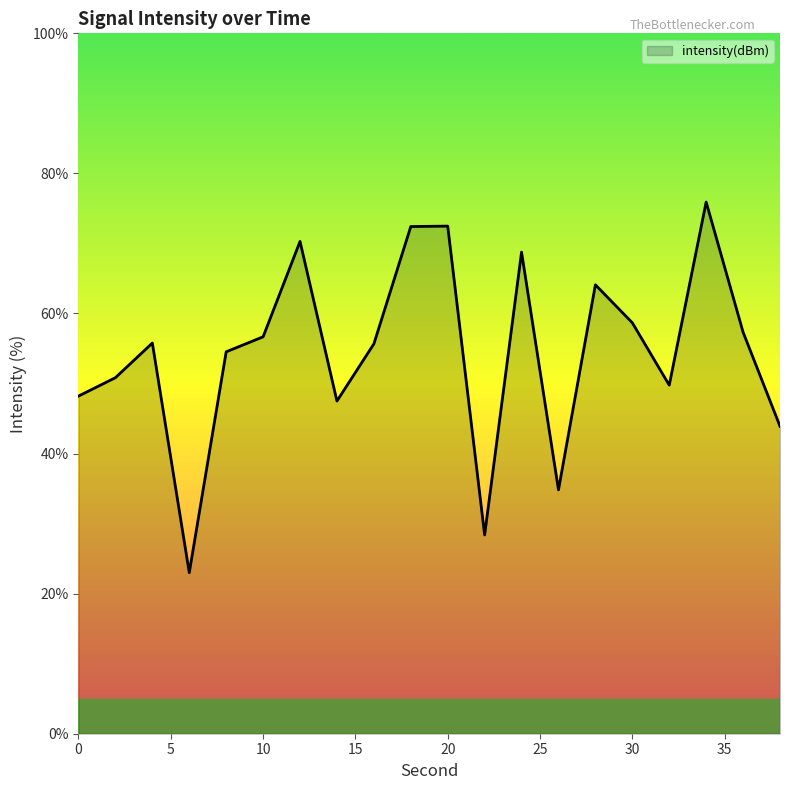

What is the difference between the maximum and minimum values?

52.9